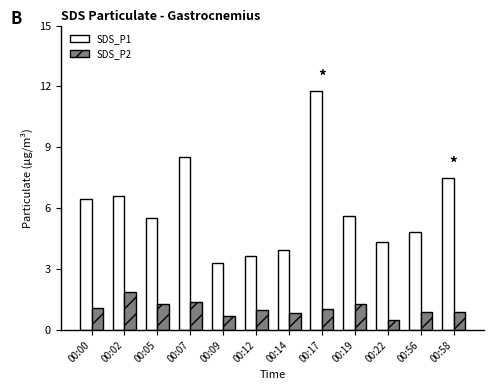

What are all the series names shown in the legend?

SDS_P1, SDS_P2